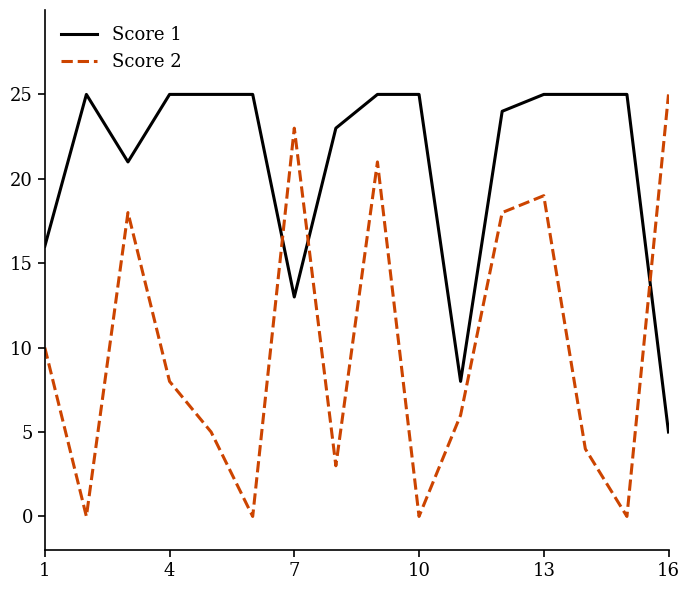

List the series in order of their overall mean, lowest first.

Score 2, Score 1